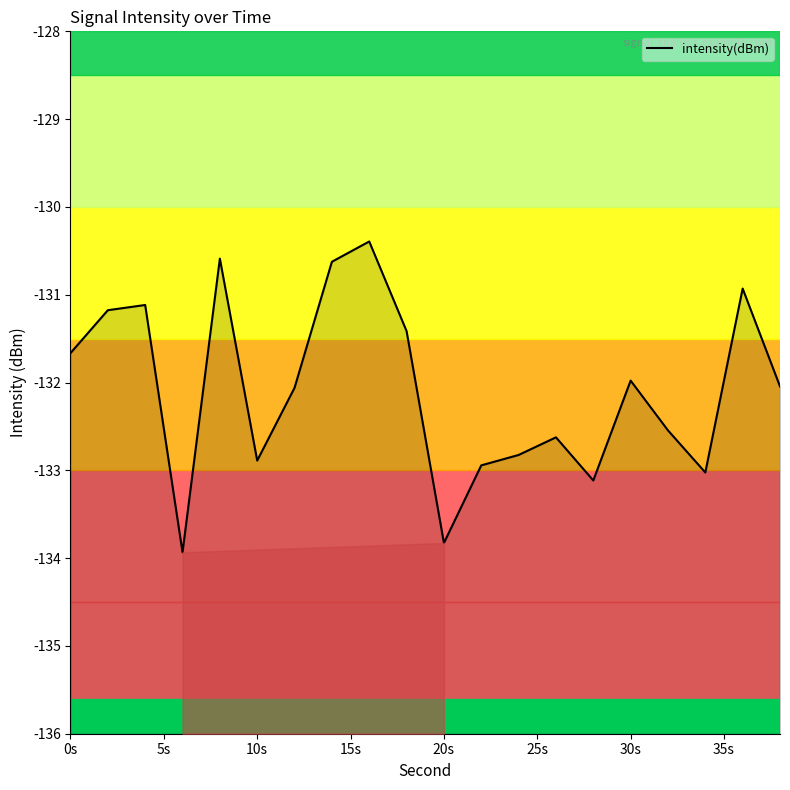

Reading right to left, extract all data points from this chart.

-132.0	-130.9	-133.0	-132.5	-132.0	-133.1	-132.6	-132.8	-132.9	-133.8	-131.4	-130.4	-130.6	-132.1	-132.9	-130.6	-133.9	-131.1	-131.2	-131.7